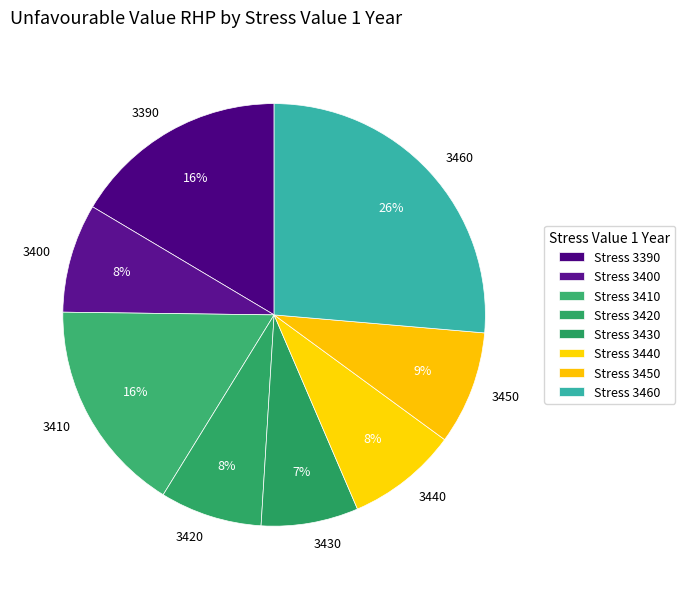

Which has a higher value, 3450 or 3390?

3390